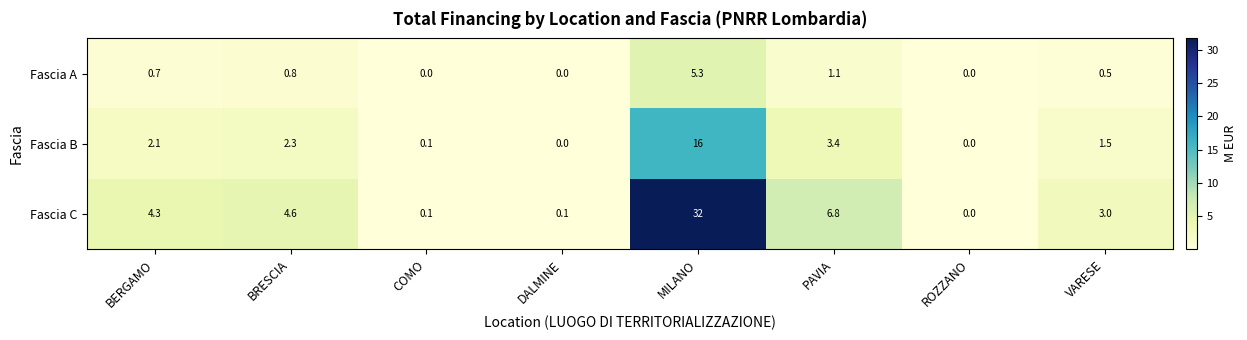

The value of Fascia B at BRESCIA is 2.3. True or false?

True